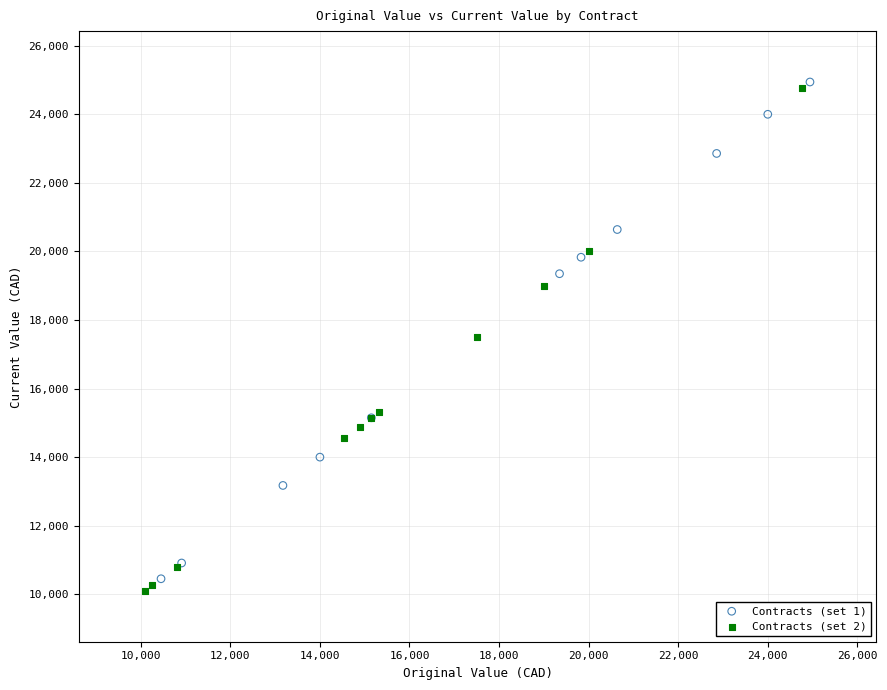

Which series reaches the maximum Y coordinate?

Contracts (set 1)